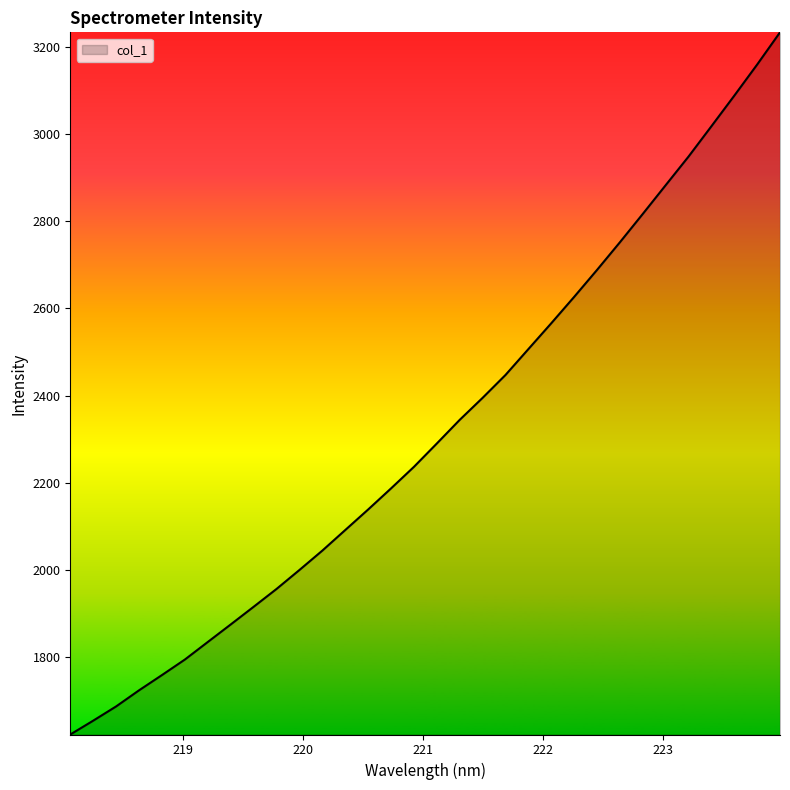

What is the greatest value displayed?

3233.5